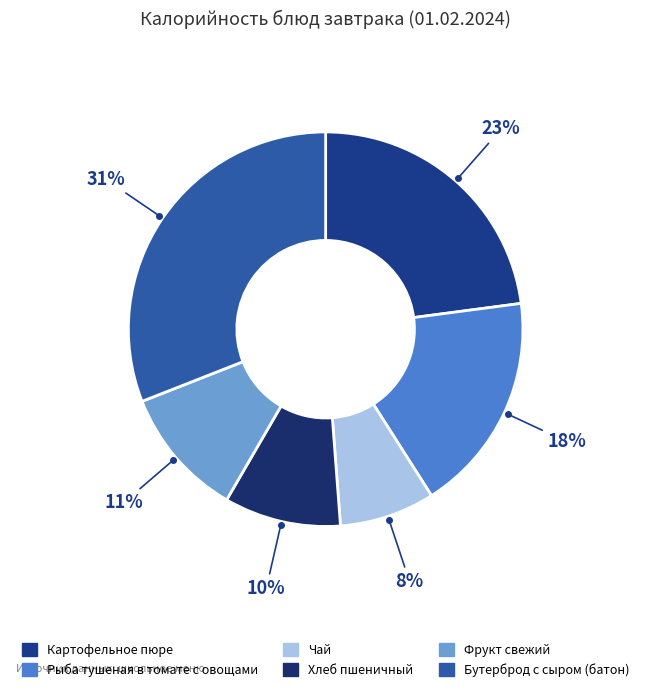

How many slices are in this pie chart?

6